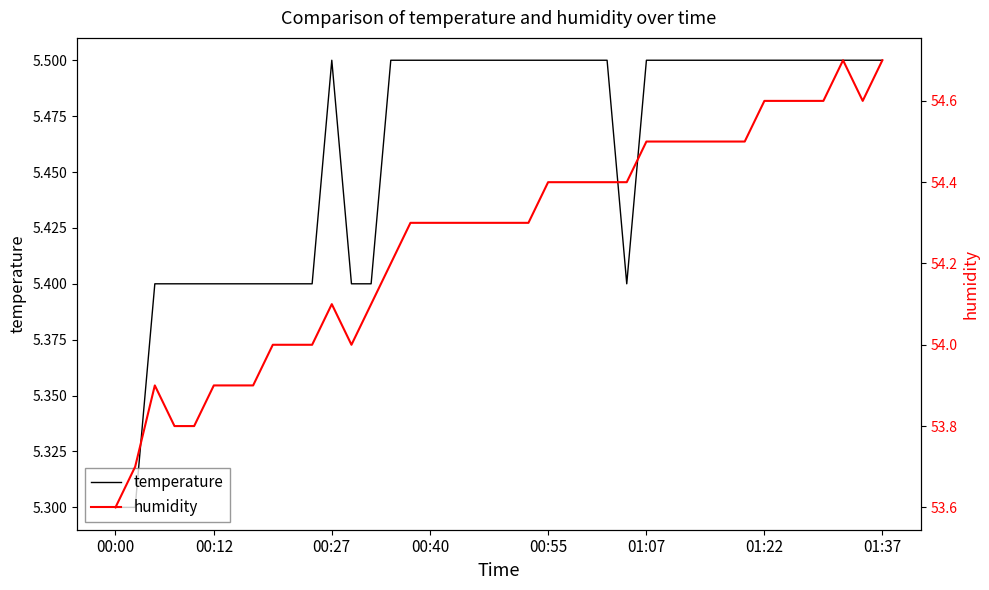

What position from the right is 23?

17